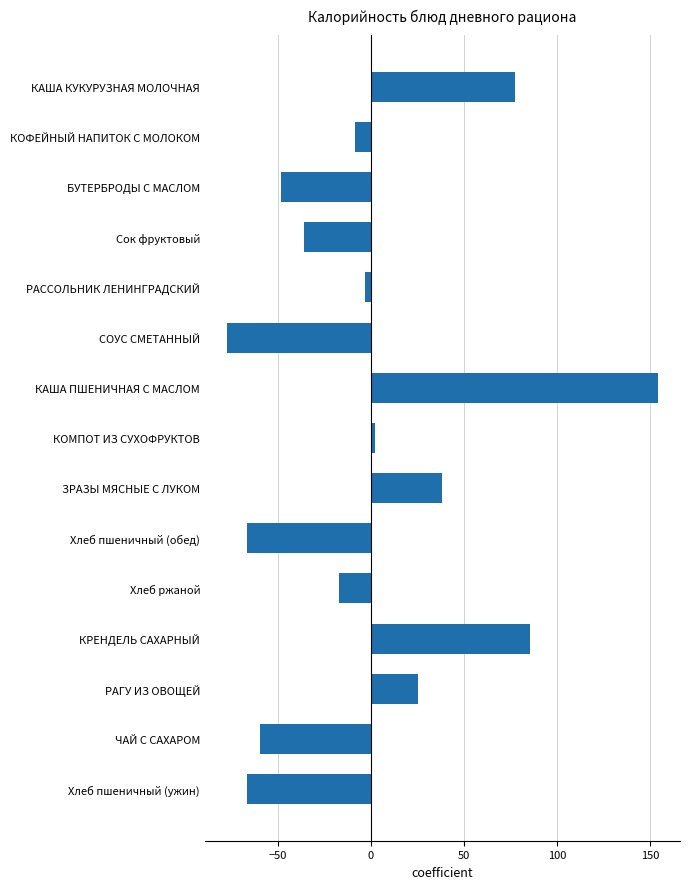

How many values exceed -8?

7